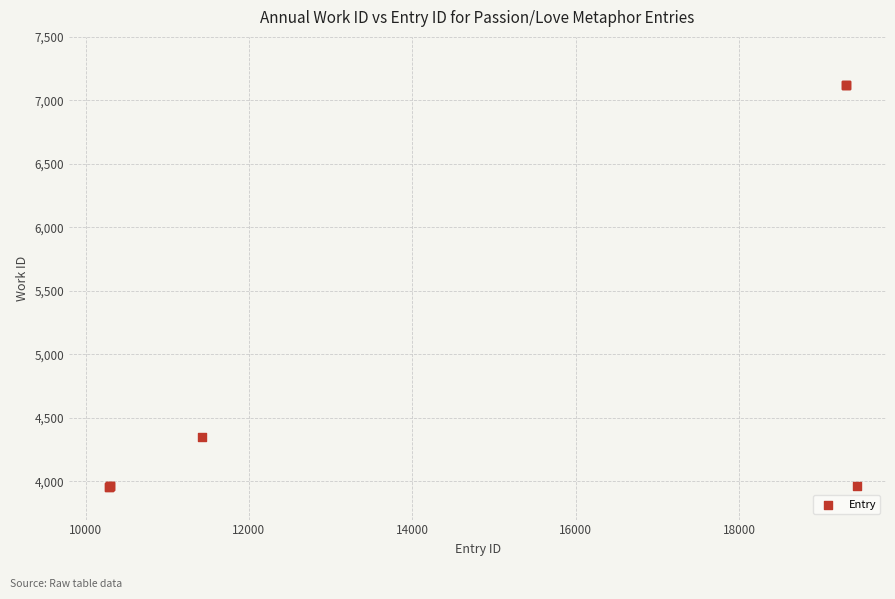

What Y value in the scatter plot is closest to 5539?

4353